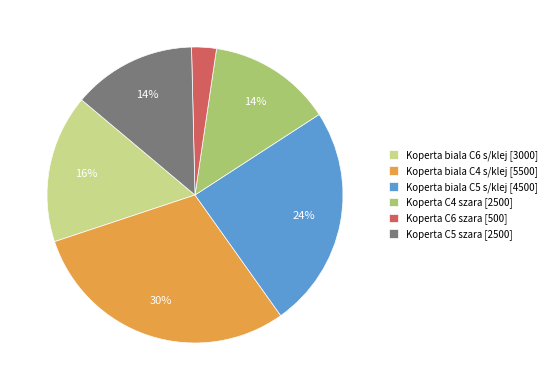

To the nearest percent, what is the difference between the largest and smallest slice percentages?

27%